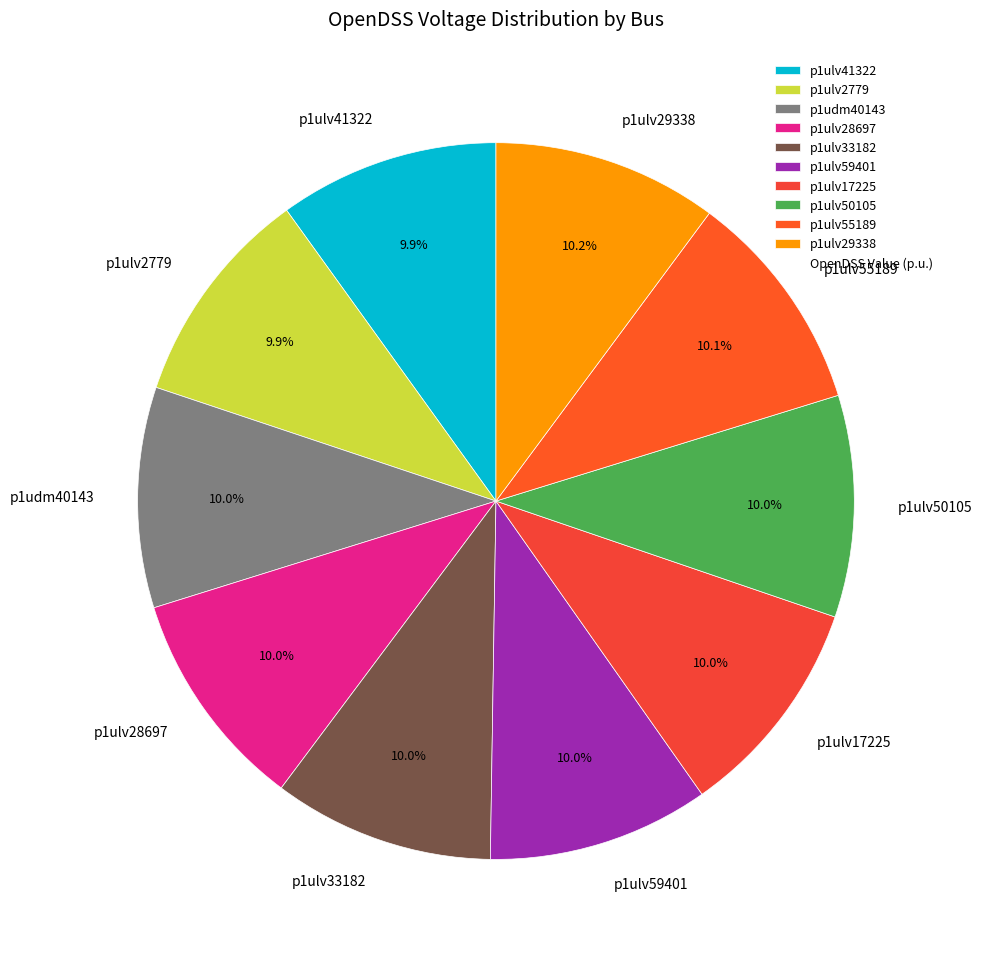

True or false: p1ulv59401 accounts for 1% of the total.

False